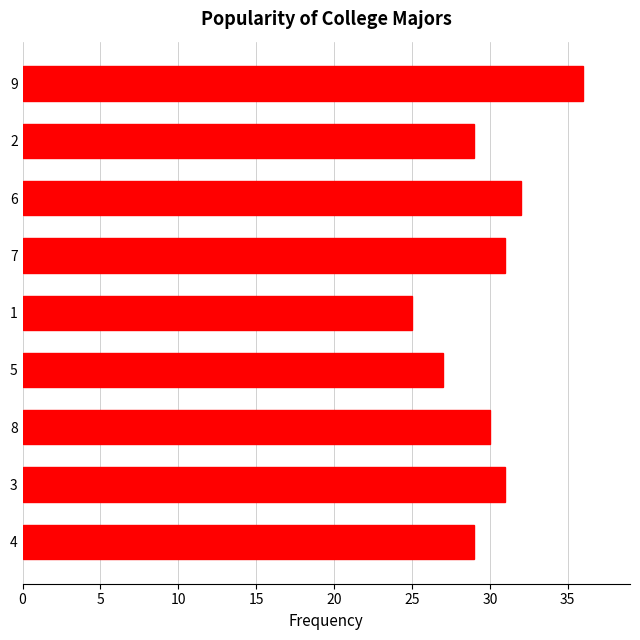

At which label is the value closest to 30?

8